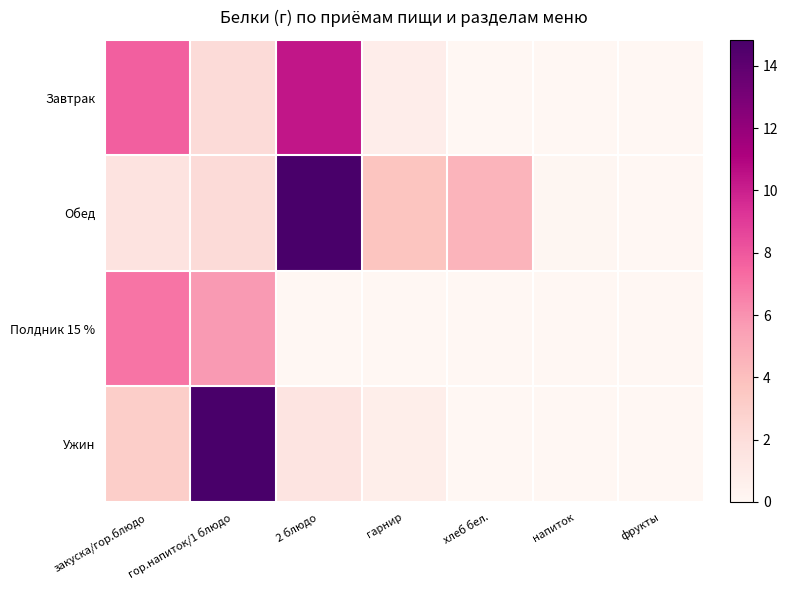

Rank the series at 2 блюдо from lowest to highest value.

Полдник 15 %, Ужин, Завтрак, Обед